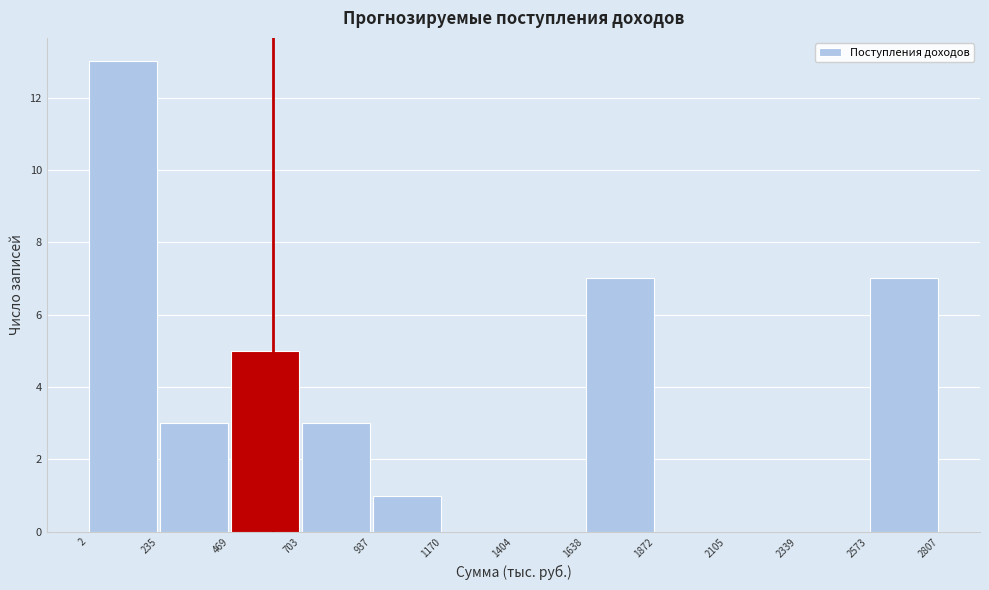

Which range on the x-axis has the tallest bar?

2 to 235